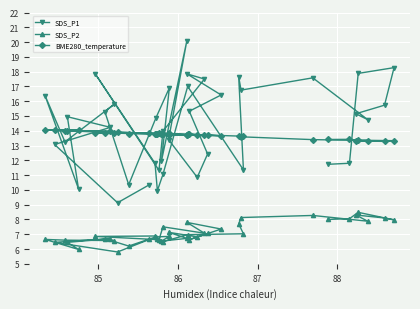

What is the minimum value shown in the chart?

5.8